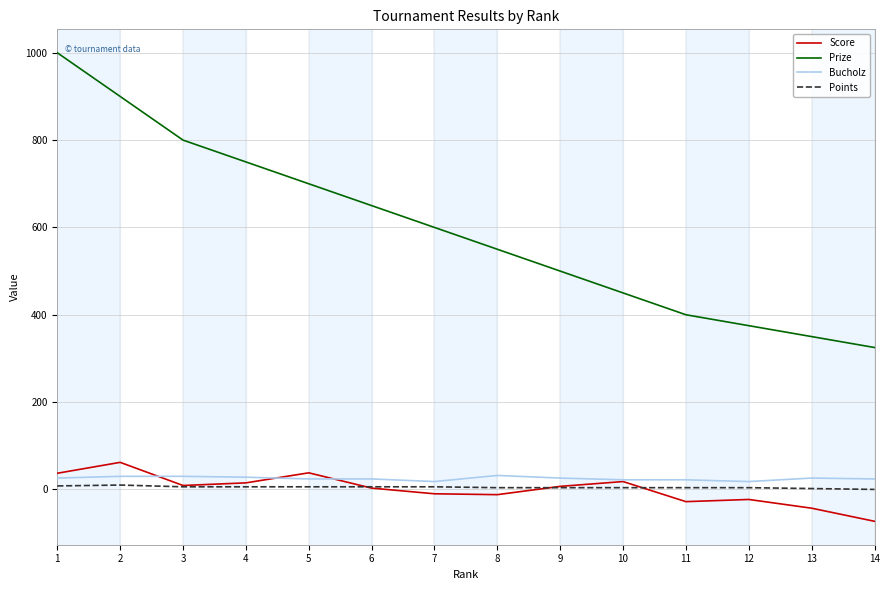

Between 5 and 8, which series saw the biggest shift?

Prize